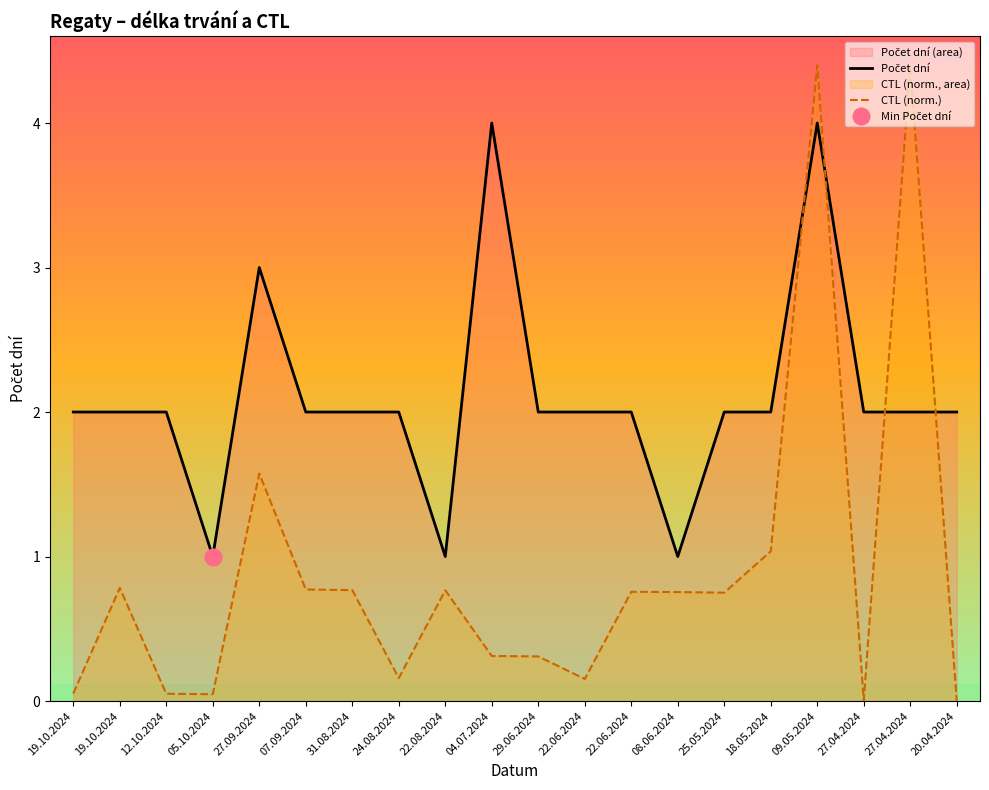

Which series ends up on top after the final intersection of CTL (norm.) and Počet dní?

Počet dní